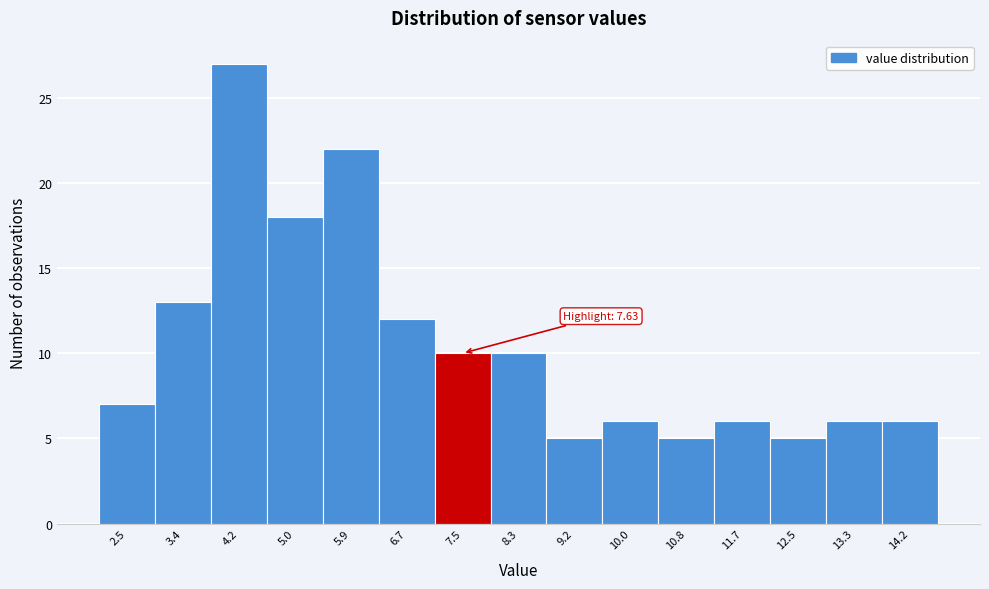

Reading left to right, transcribe all the data shown in this chart.

2.5=7	3.4=13	4.2=27	5.0=18	5.9=22	6.7=12	7.5=10	8.3=10	9.2=5	10.0=6	10.8=5	11.7=6	12.5=5	13.3=6	14.2=6